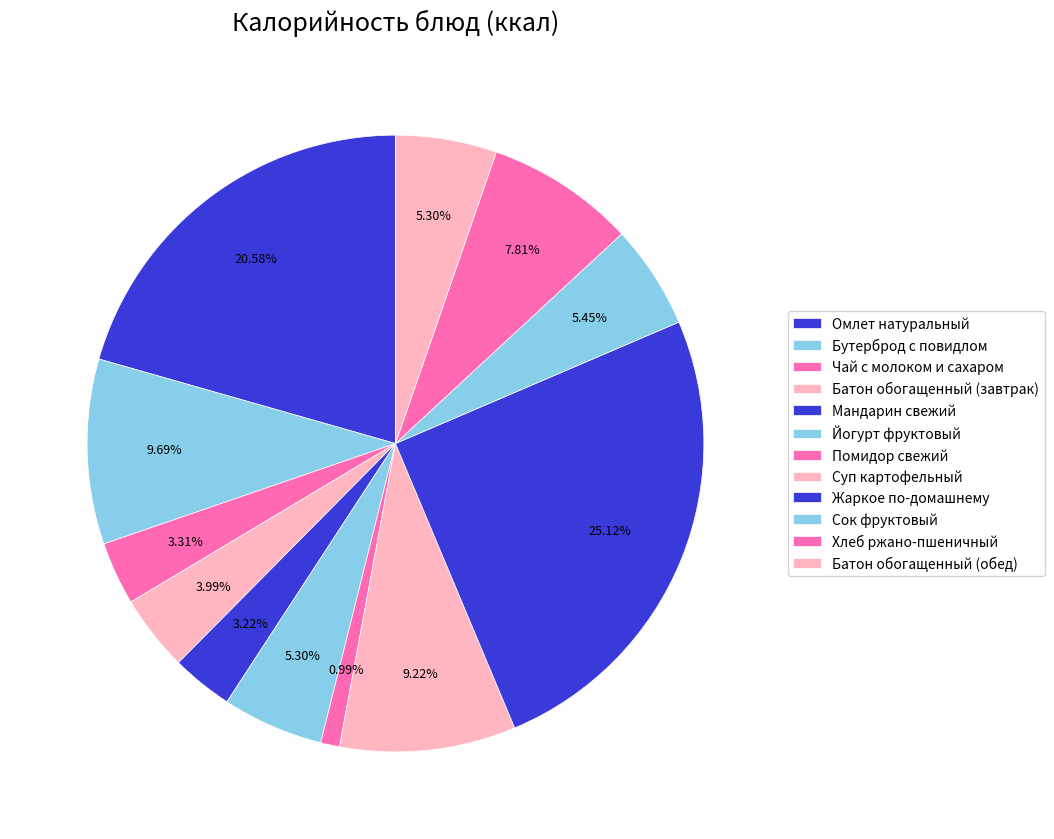

Which category has the biggest portion of the pie?

Жаркое по-домашнему